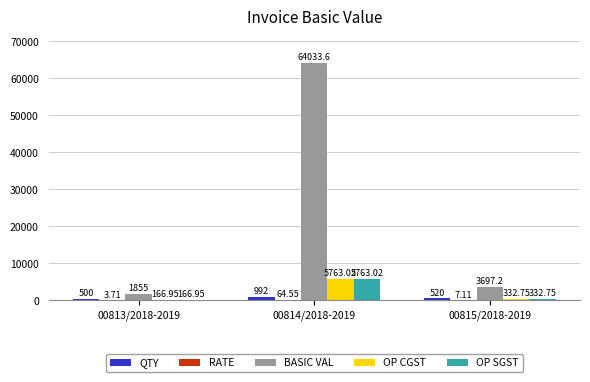

Which series has the largest total across all categories?

BASIC VAL